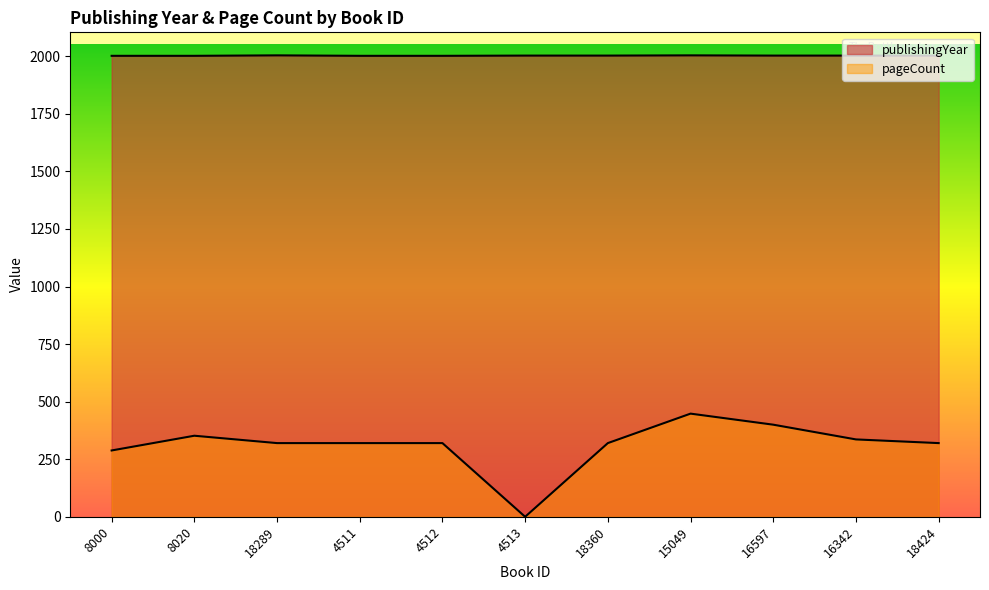

The pageCount series shows 0 at 4513. True or false?

True